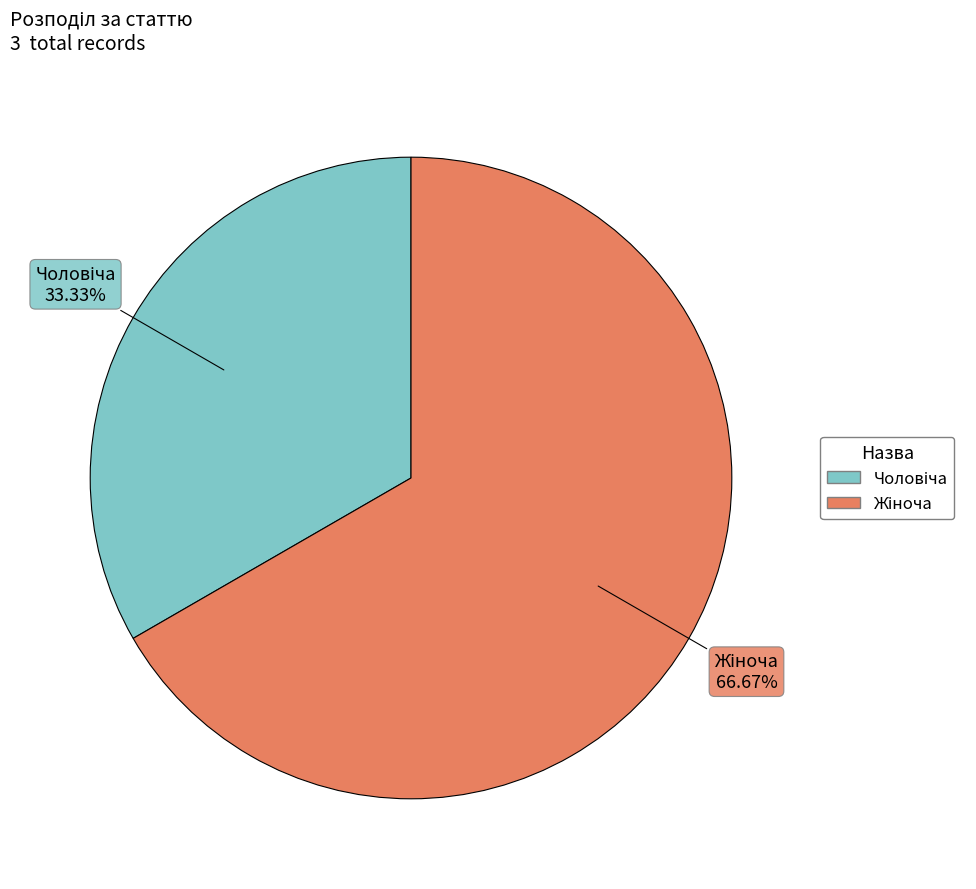

Is there any slice that represents more than half of the pie?

Yes